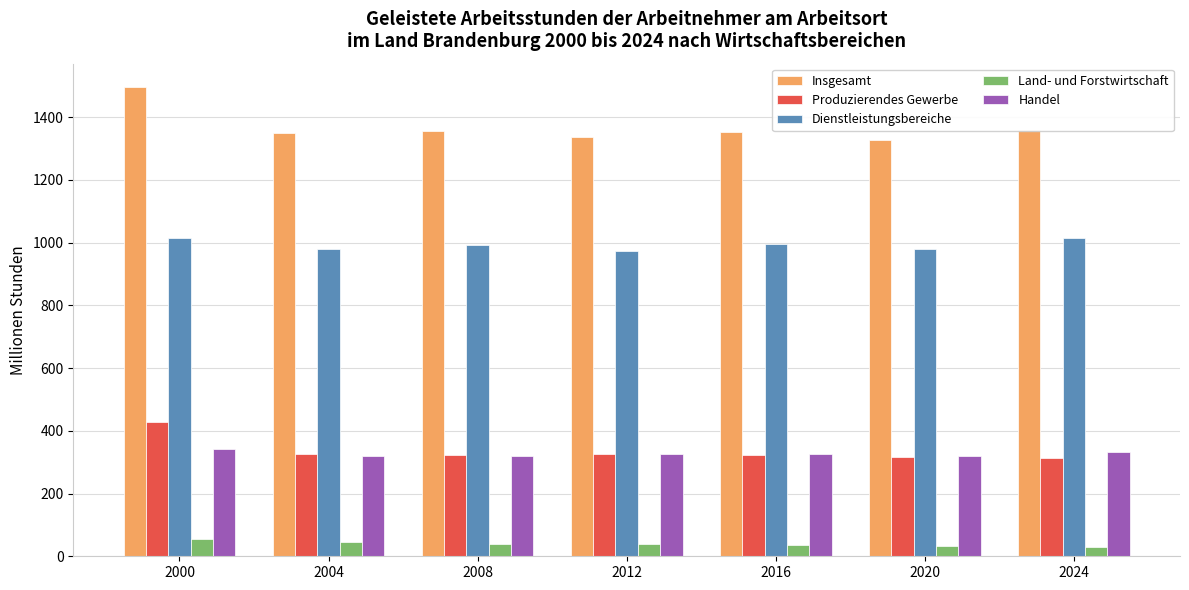

How many values in the Land- und Forstwirtschaft series are below 39?

3